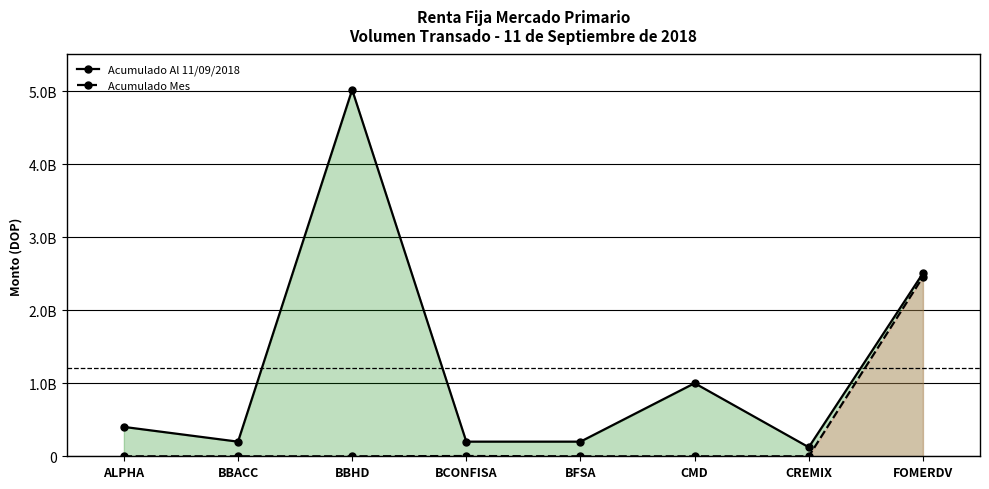

How many interior local peaks does the Acumulado Mes series have?

1